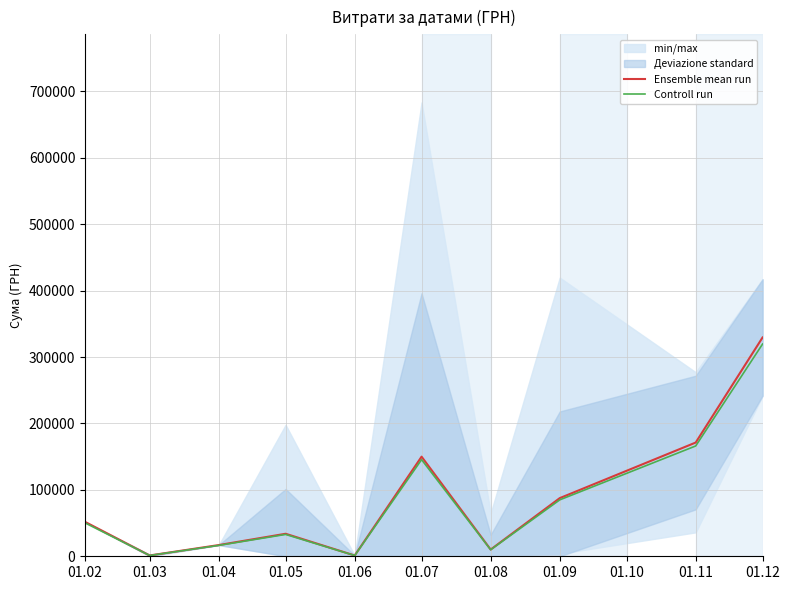

True or false: Controll run and Ensemble mean run intersect in this chart.

False